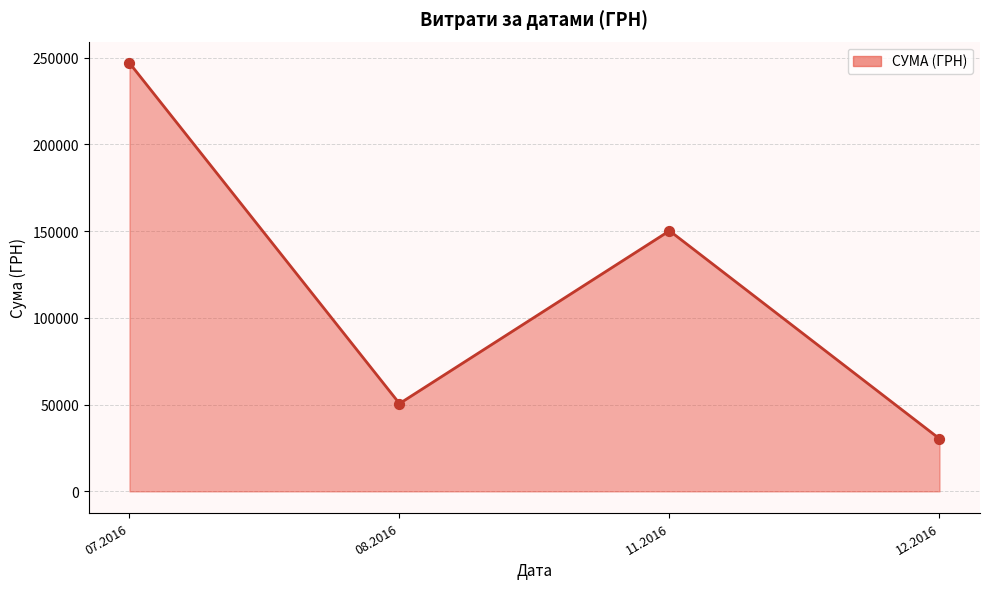

Which has a higher value, 11.2016 or 08.2016?

11.2016